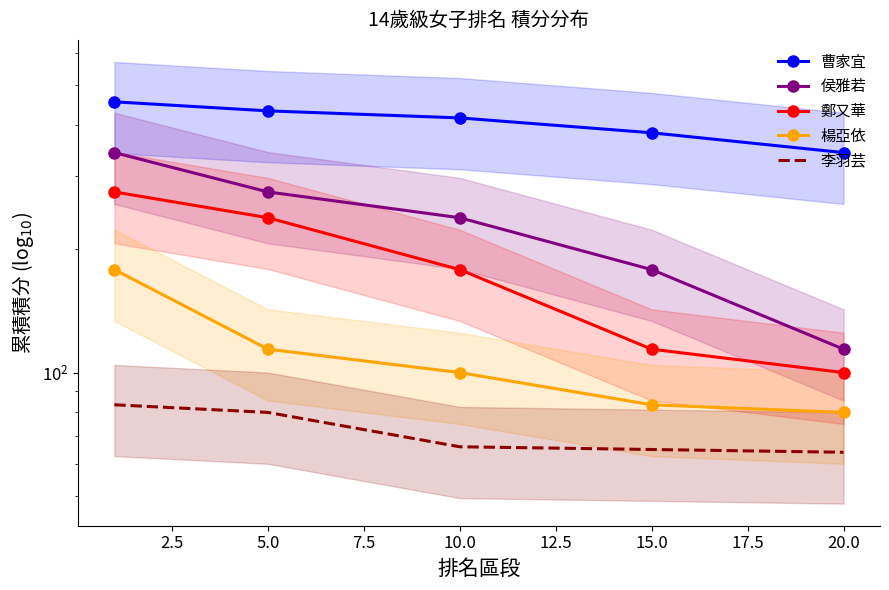

Where is 鄭又華 nearest to the value 187?

10.0